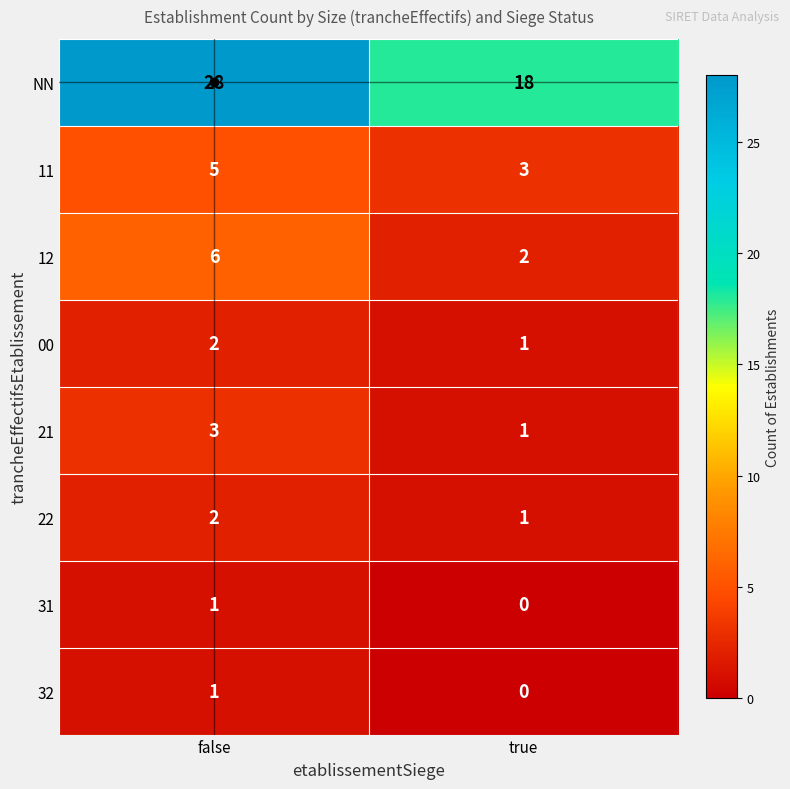

At how many categories does at least one series exceed 6?

2